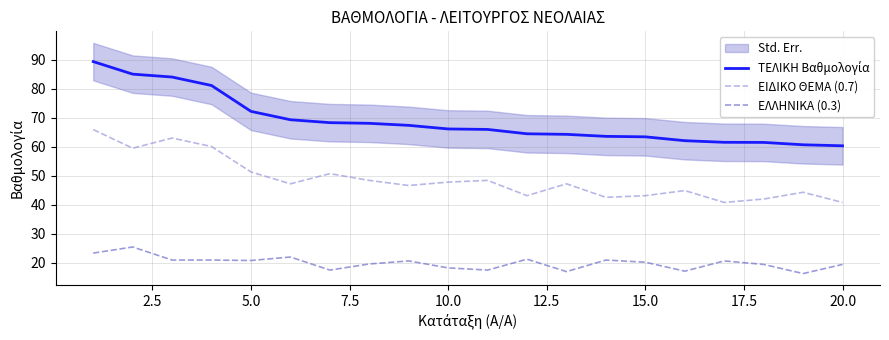

True or false: ΕΛΛΗΝΙΚΑ (0.3) and ΕΙΔΙΚΟ ΘΕΜΑ (0.7) cross at least once.

False